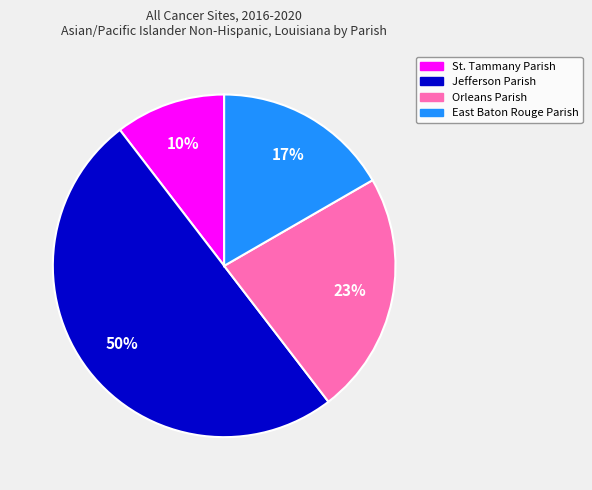

Combined, do East Baton Rouge Parish and St. Tammany Parish account for over 50%?

No